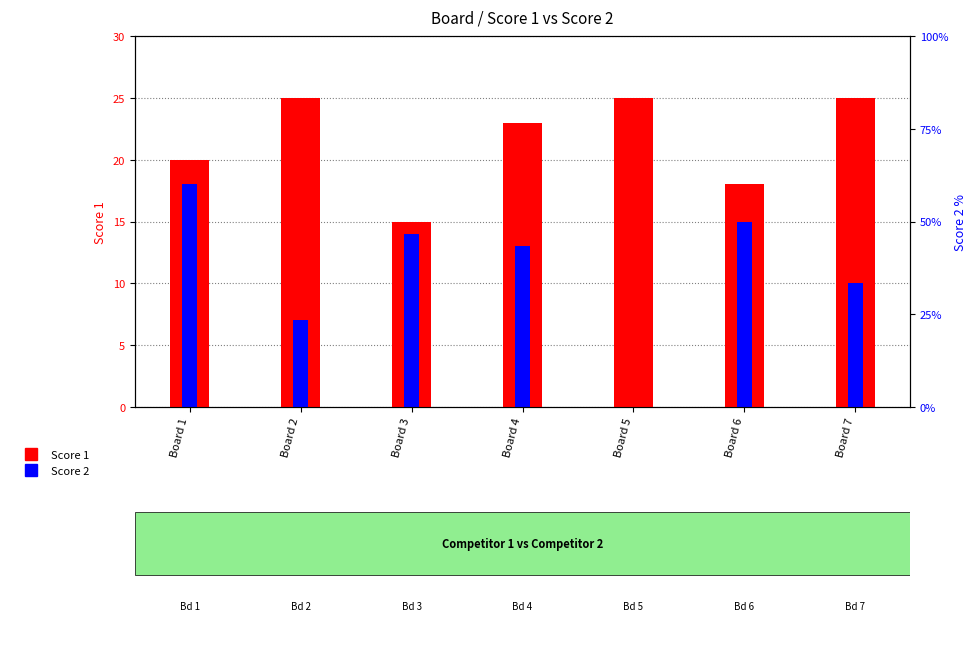

Is the value of Score 1 at Board 2 greater than the value of Score 2 at Board 1?

Yes